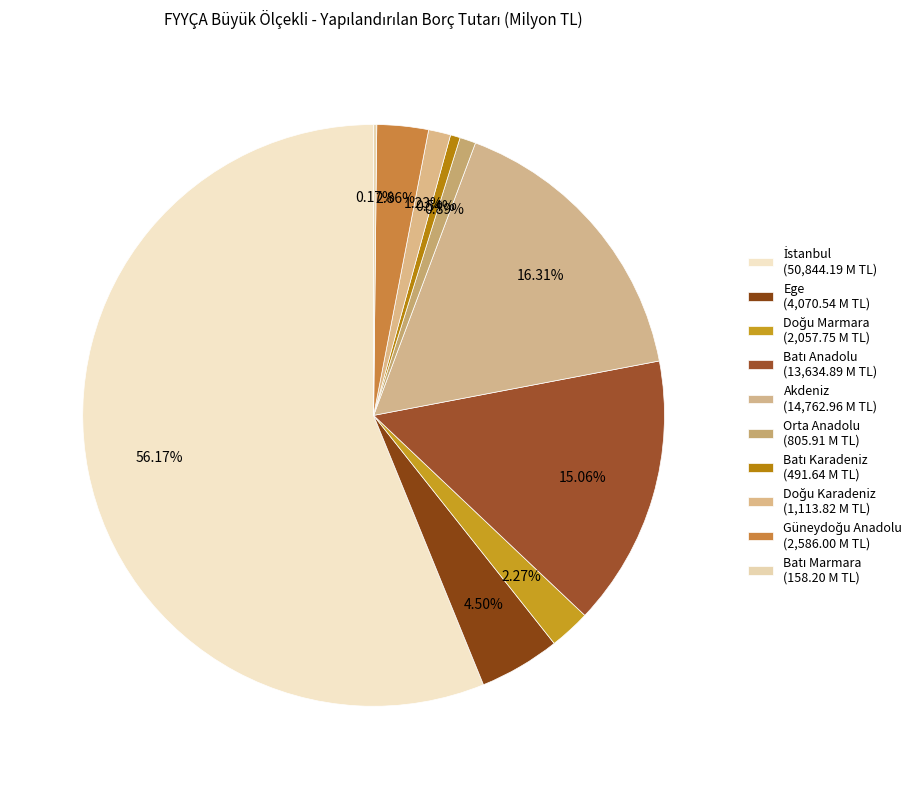

What is the change in value from Orta Anadolu to Doğu Karadeniz?

+307.9